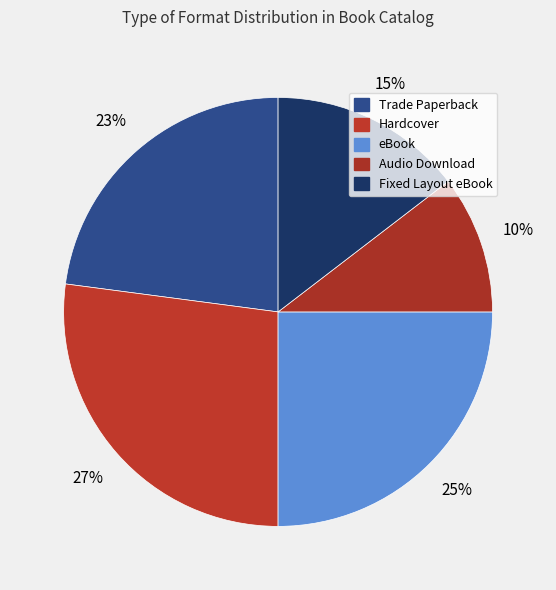

How many slices are in this pie chart?

5